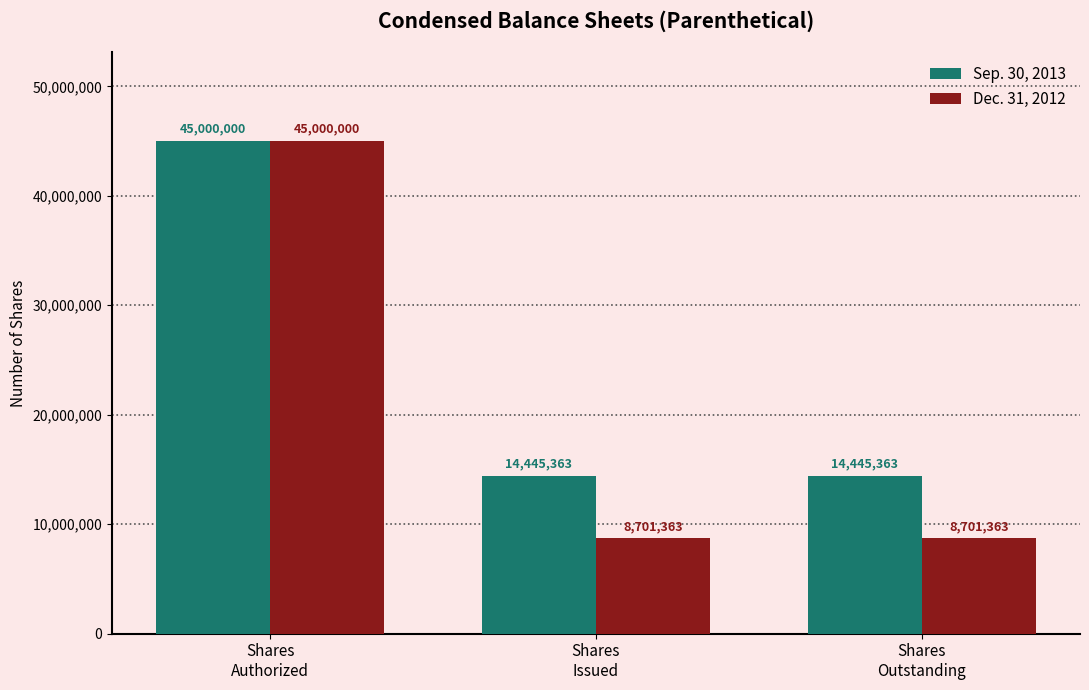

How many bars are there in total?

6